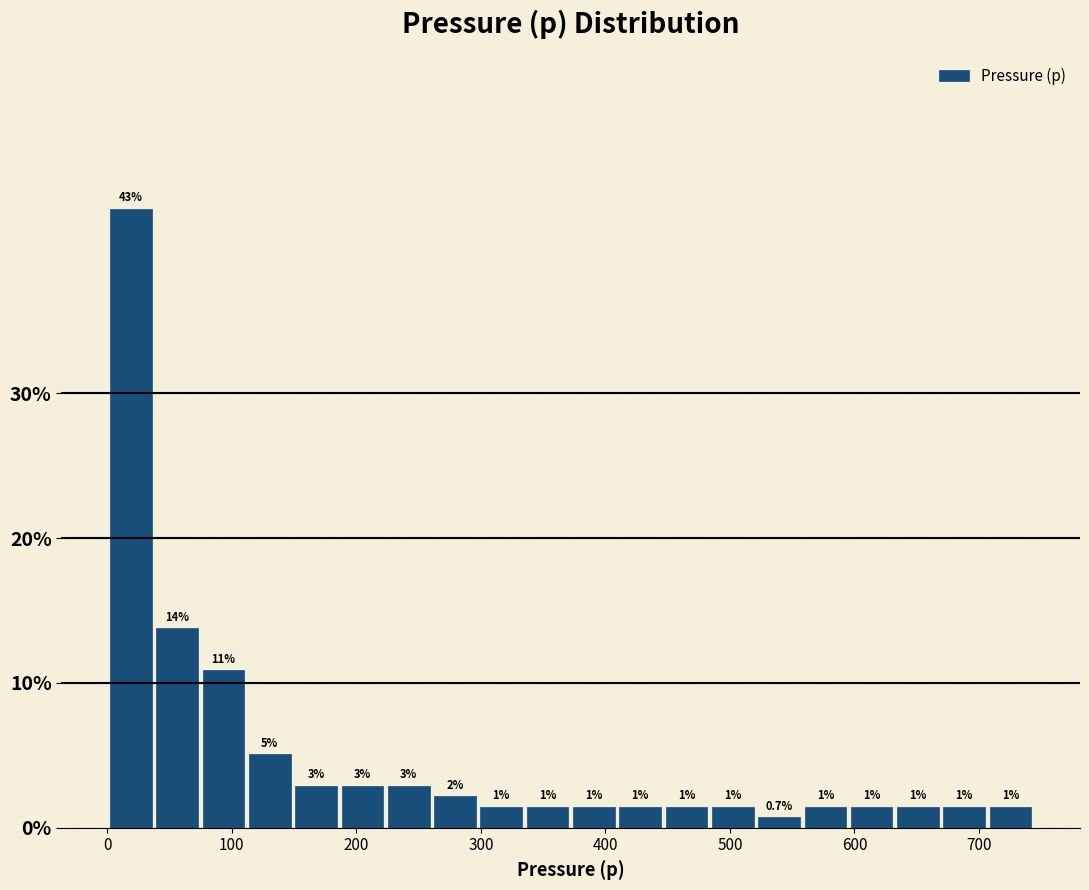

Around what value on the x-axis is the tallest bar? Give the approximate position of its centre, as read against the axis.

20